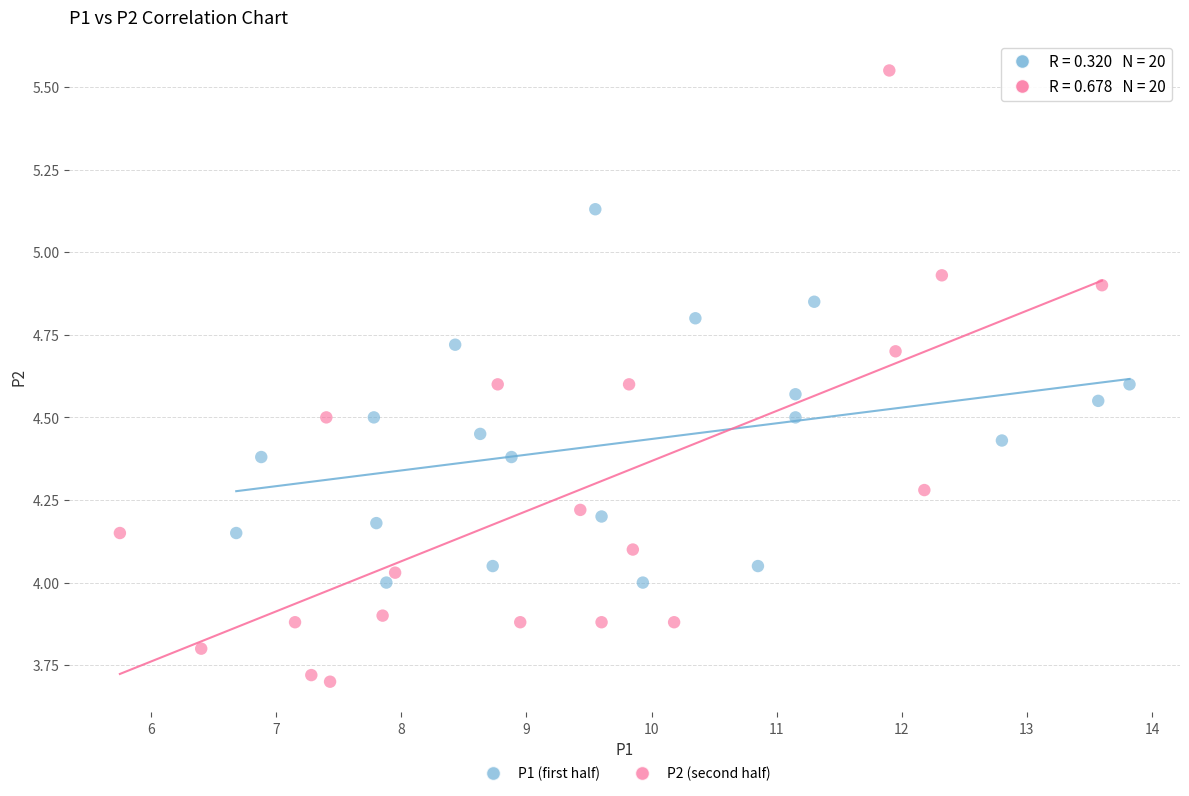

Which series contains the highest Y value?

P2 (second half)